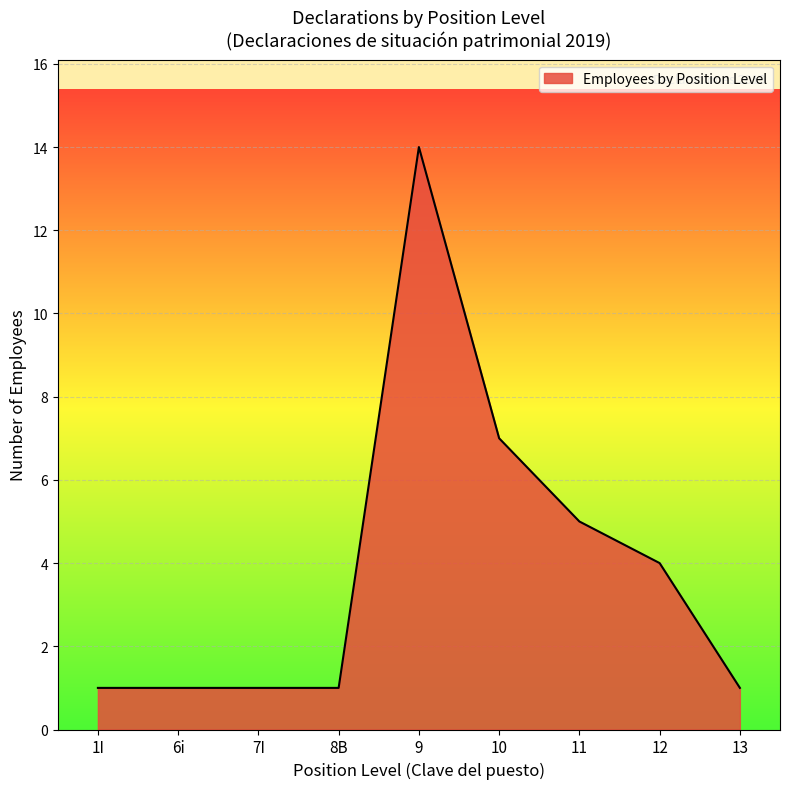

What is the greatest value displayed?

14